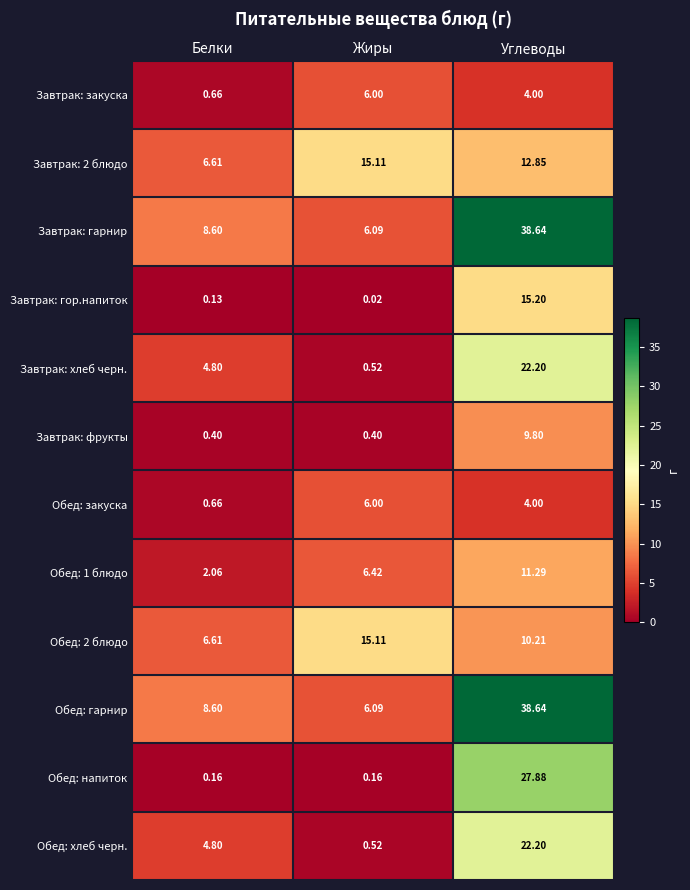

At which category does the chart reach its peak across all series?

Углеводы